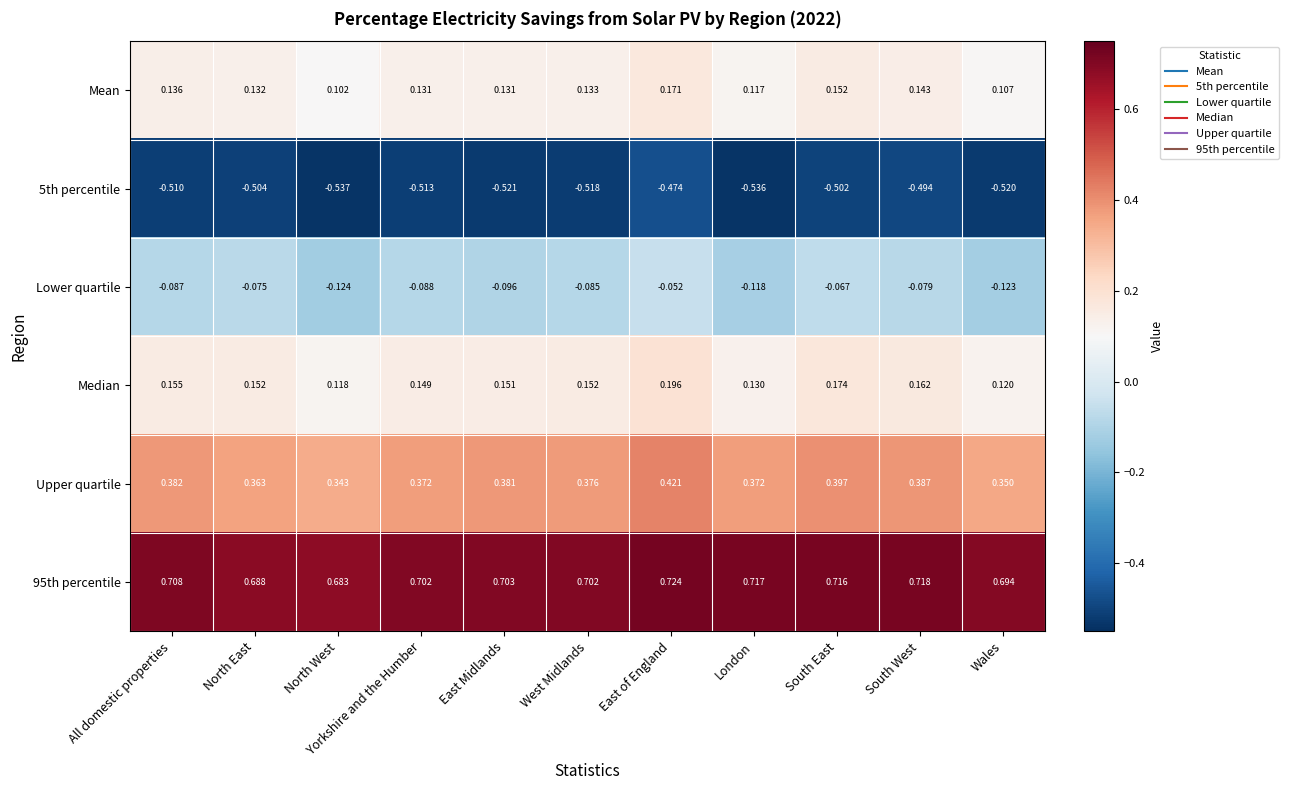

Between North East and North West, which series saw the biggest shift?

Lower quartile